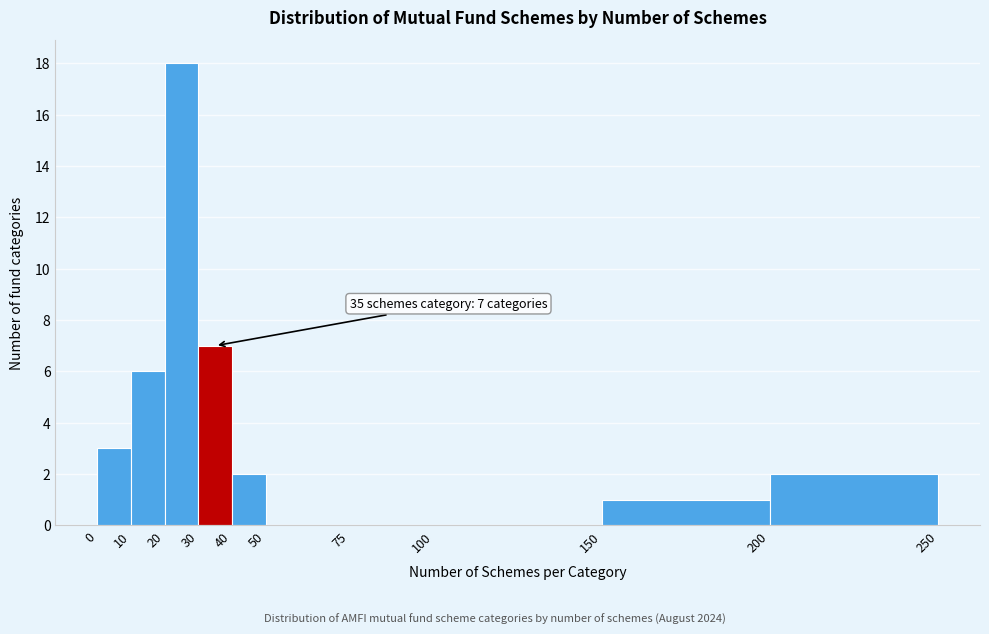

Which range on the x-axis has the tallest bar?

20 to 30